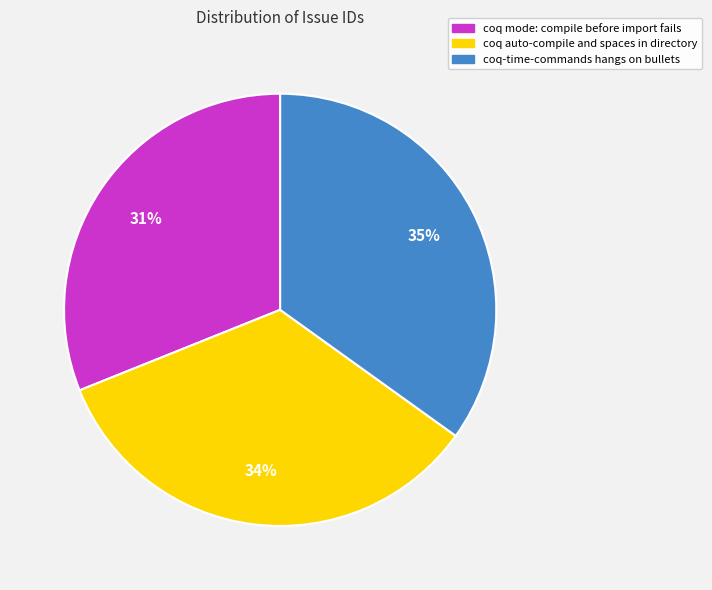

To the nearest percent, what portion does coq auto-compile and spaces in directory represent?

34%